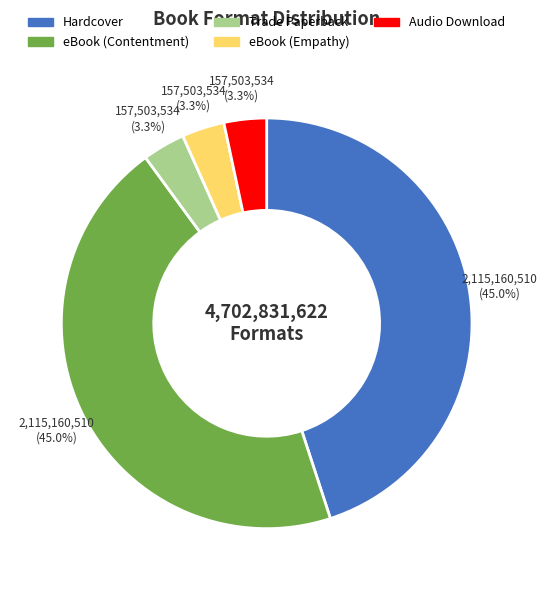

To the nearest percent, what is the combined percentage of Trade Paperback and Hardcover?

48%